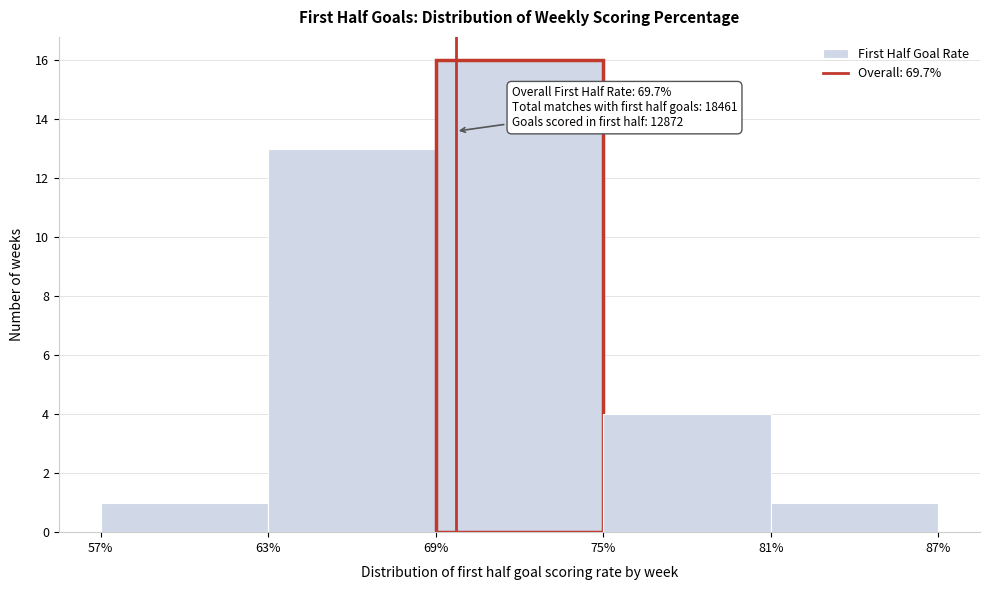

Over which range of the x-axis is the bar tallest?

69% to 75%